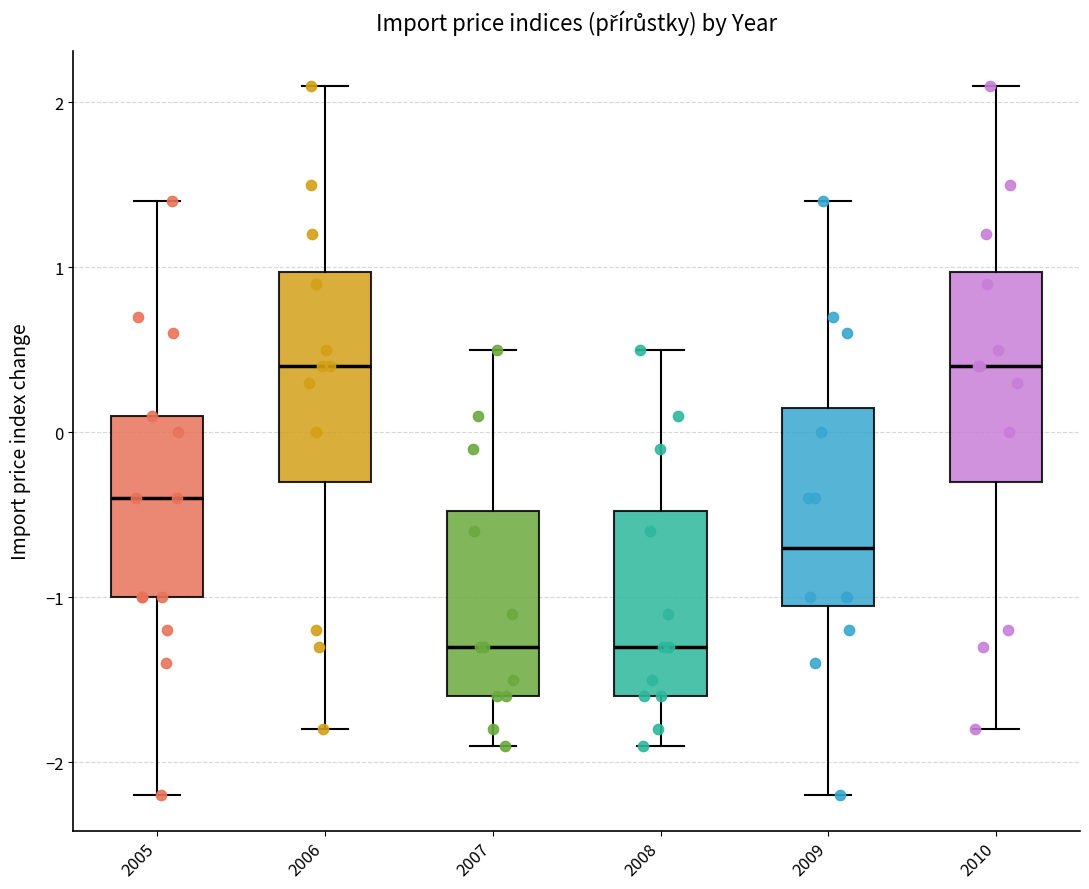

Where does the upper whisker of the box at x = 2005 end on the y-axis? The values are not printed on the chart, so give them approximately, as read against the axis.

1.4